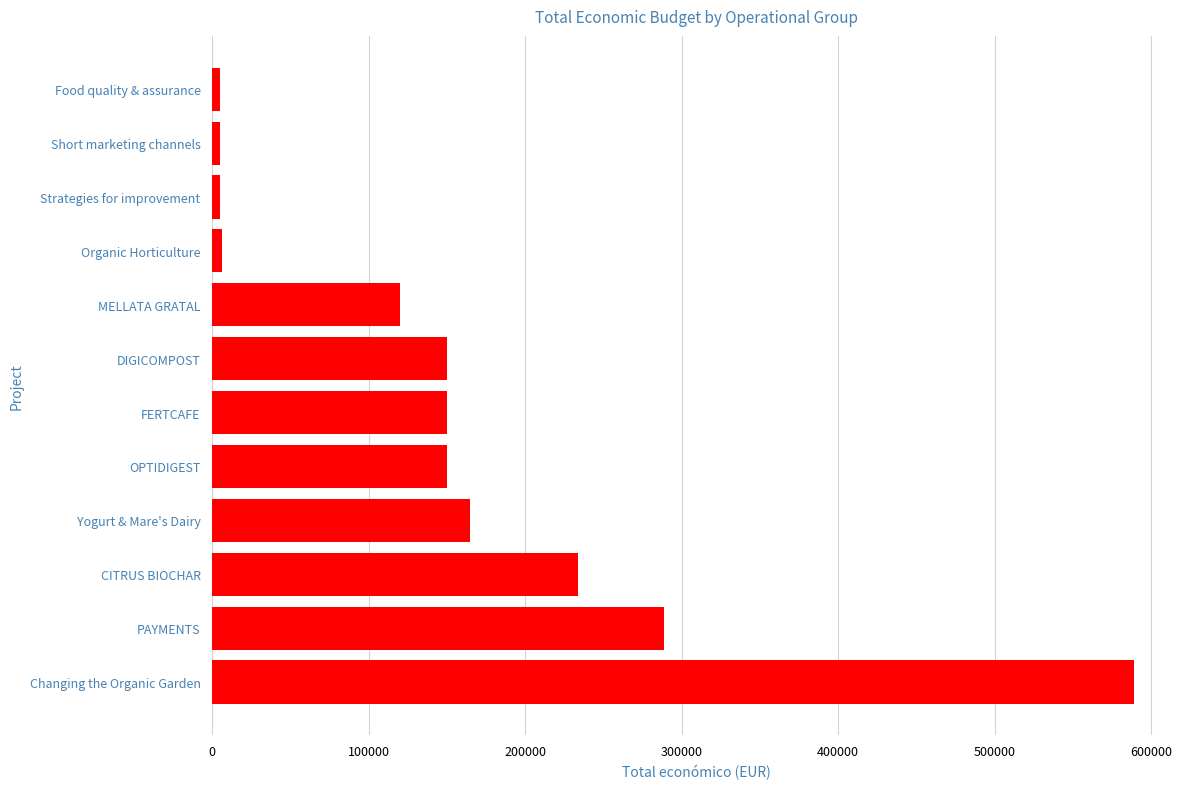

Is it true that the value at MELLATA GRATAL is 120000?

True